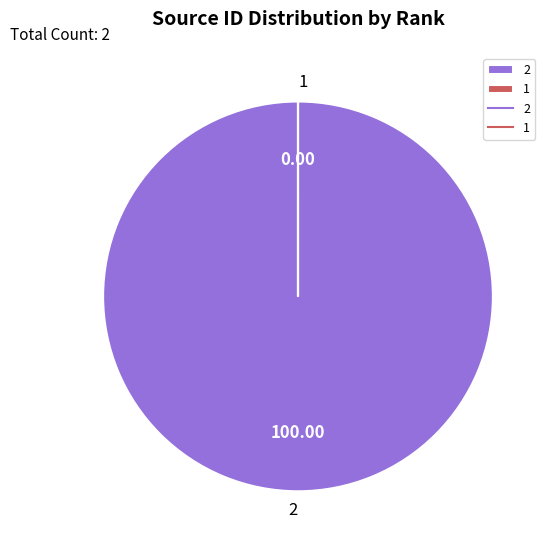

Which category accounts for the majority?

2